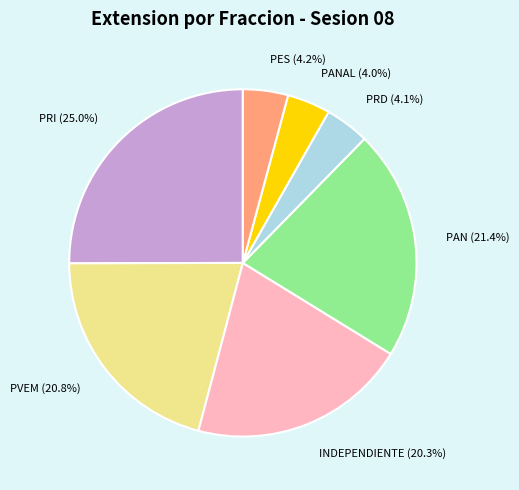

Does PVEM account for over 50% of the chart?

No